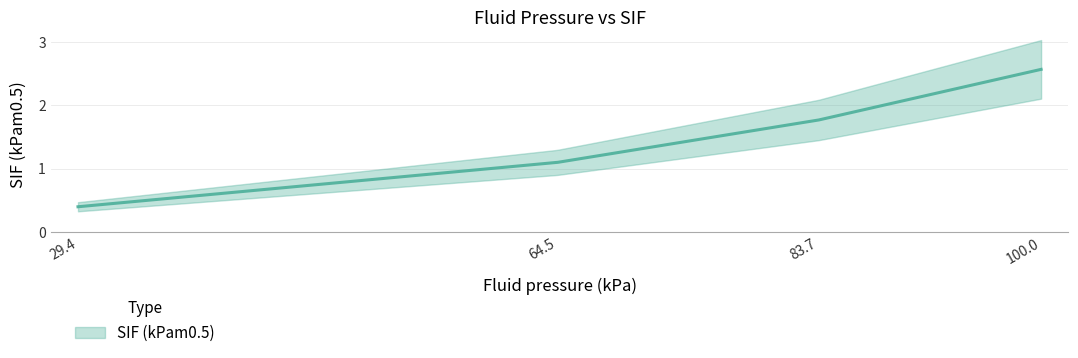

What is the change in value from 29.391399669411765 to 100.03316020140909?

+2.2